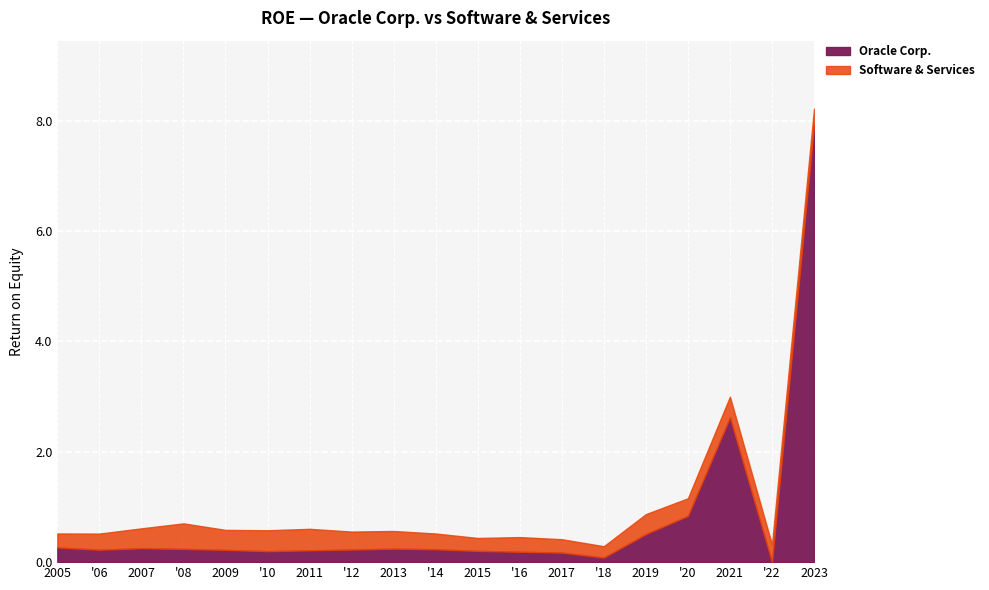

Reading left to right, list all the values displayed in this chart.

Oracle Corp.: 0.3	0.2	0.3	0.2	0.2	0.2	0.2	0.2	0.2	0.2	0.2	0.2	0.2	0.1	0.5	0.8	2.6	0.0	7.9
Software & Services: 0.3	0.3	0.4	0.5	0.4	0.4	0.4	0.3	0.3	0.3	0.2	0.3	0.2	0.2	0.4	0.3	0.4	0.3	0.3